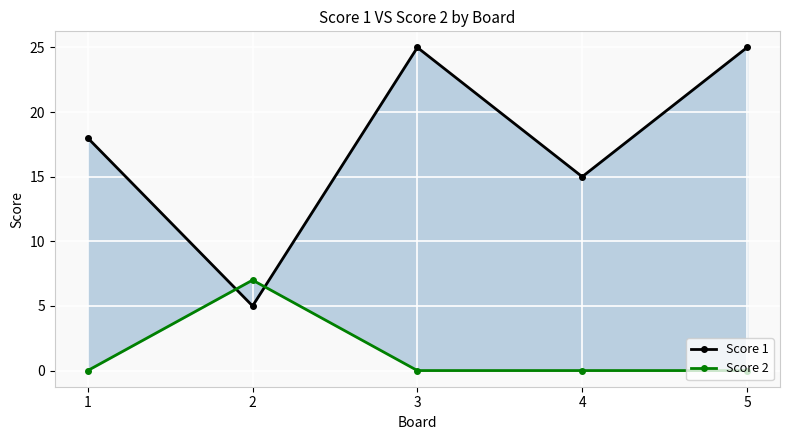

At which label does Score 1 reach its peak?

3